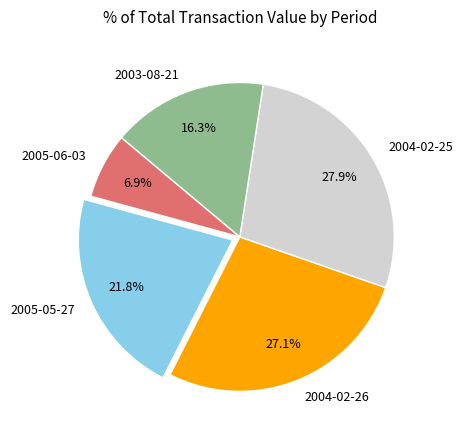

To the nearest percent, what is the combined percentage of 2004-02-26 and 2005-06-03?

34%